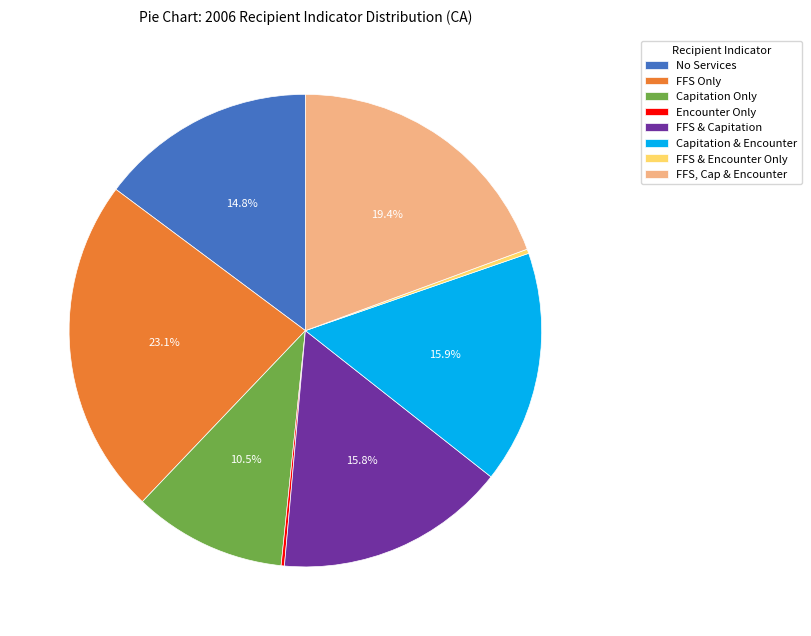

Is FFS & Capitation the majority of the pie?

No